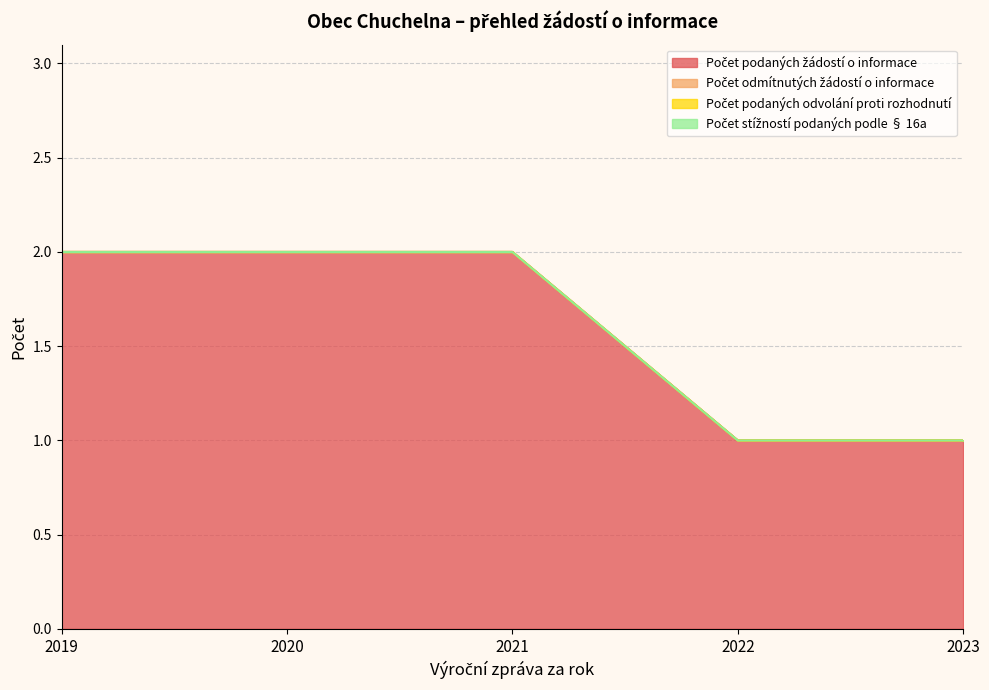

Rank the series at 2022 from lowest to highest value.

Počet odmítnutých žádostí o informace, Počet podaných odvolání proti rozhodnutí, Počet stížností podaných podle § 16a, Počet podaných žádostí o informace